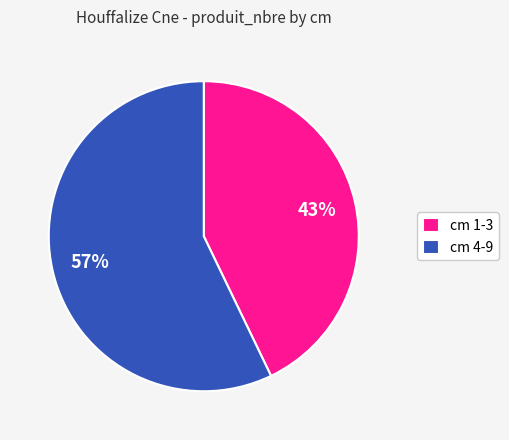

Is the sum of cm 1-3 and cm 4-9 greater than half?

Yes